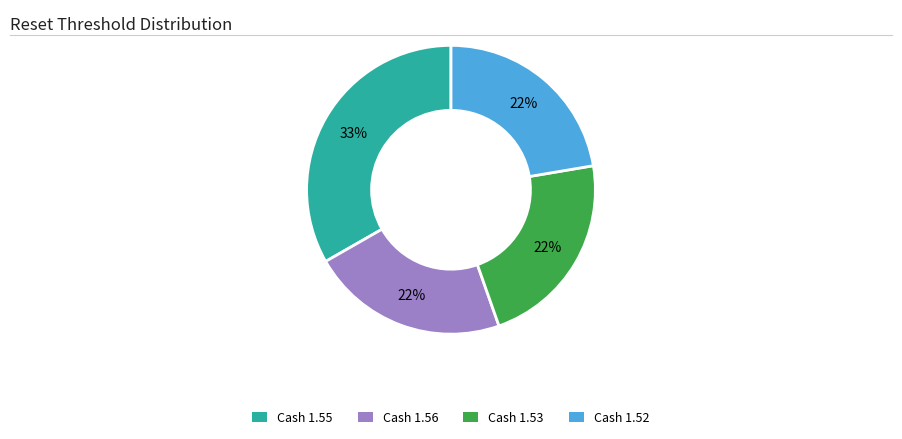

To the nearest percent, what is the difference between the largest and smallest slice percentages?

11%